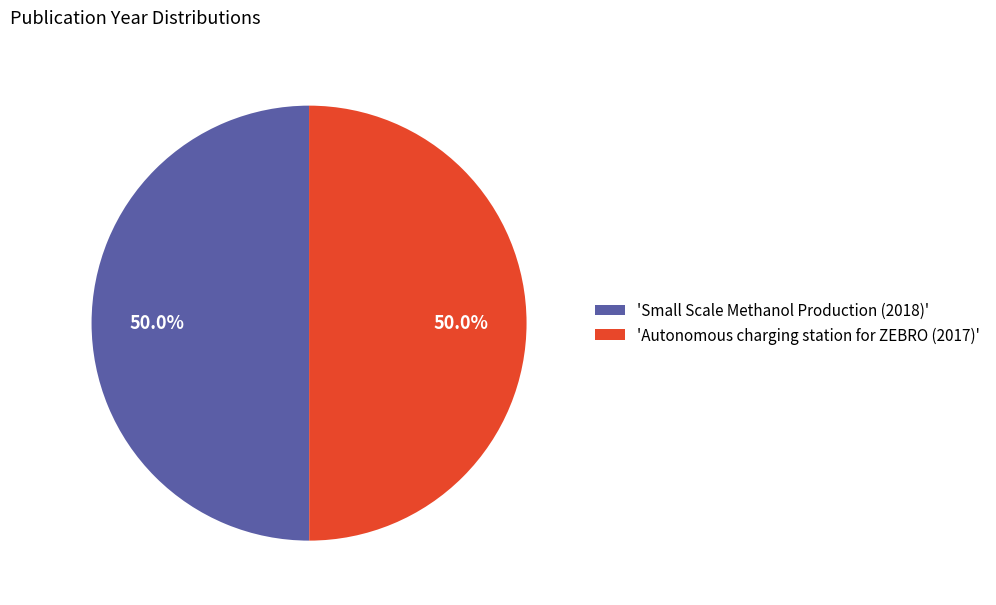

Approximately how many times larger is the value at 'Small Scale Methanol Production (2018)' compared to 'Autonomous charging station for ZEBRO (2017)'?

1.0